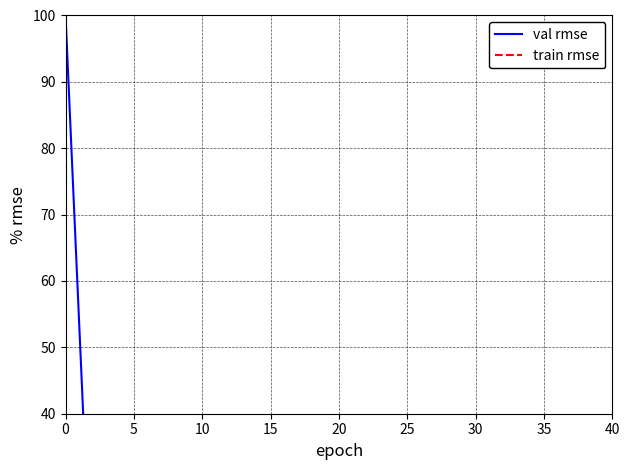

The val rmse series shows 0.0 at 20. True or false?

True